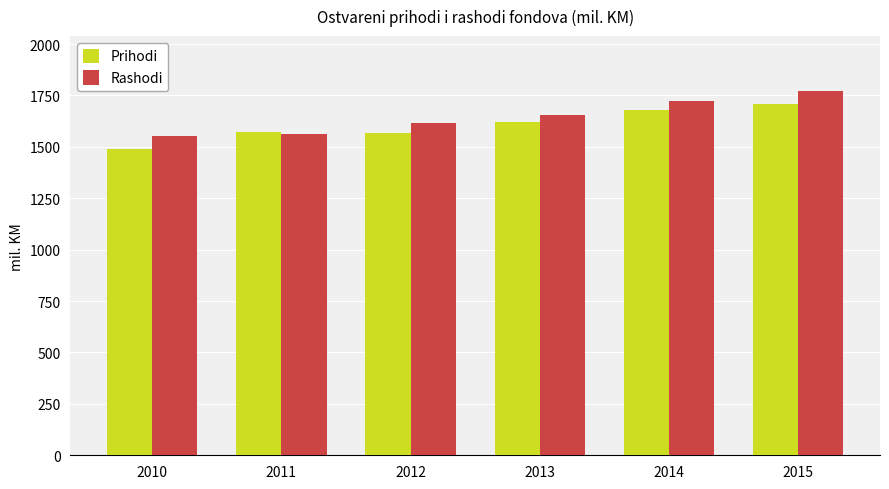

What is the value of the Rashodi bar at the 5th from the left?

1720.7